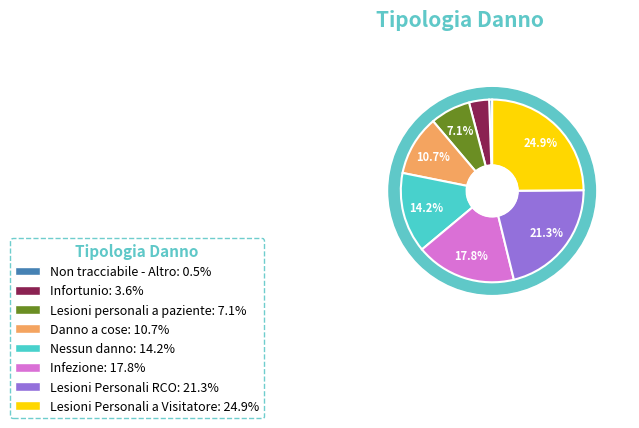

Is there any slice that represents more than half of the pie?

No